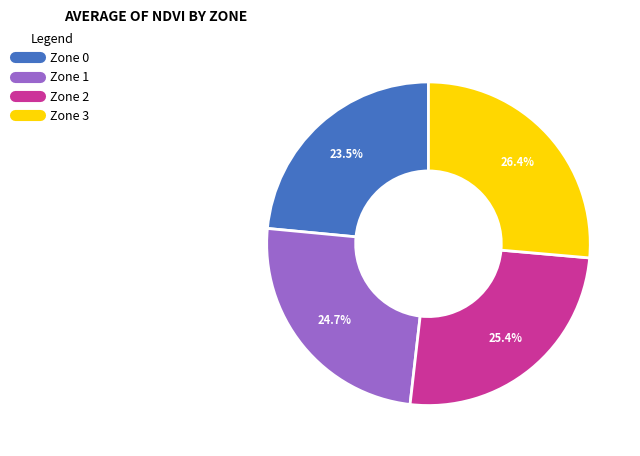

To the nearest percent, what is the difference between the largest and smallest slice percentages?

3%